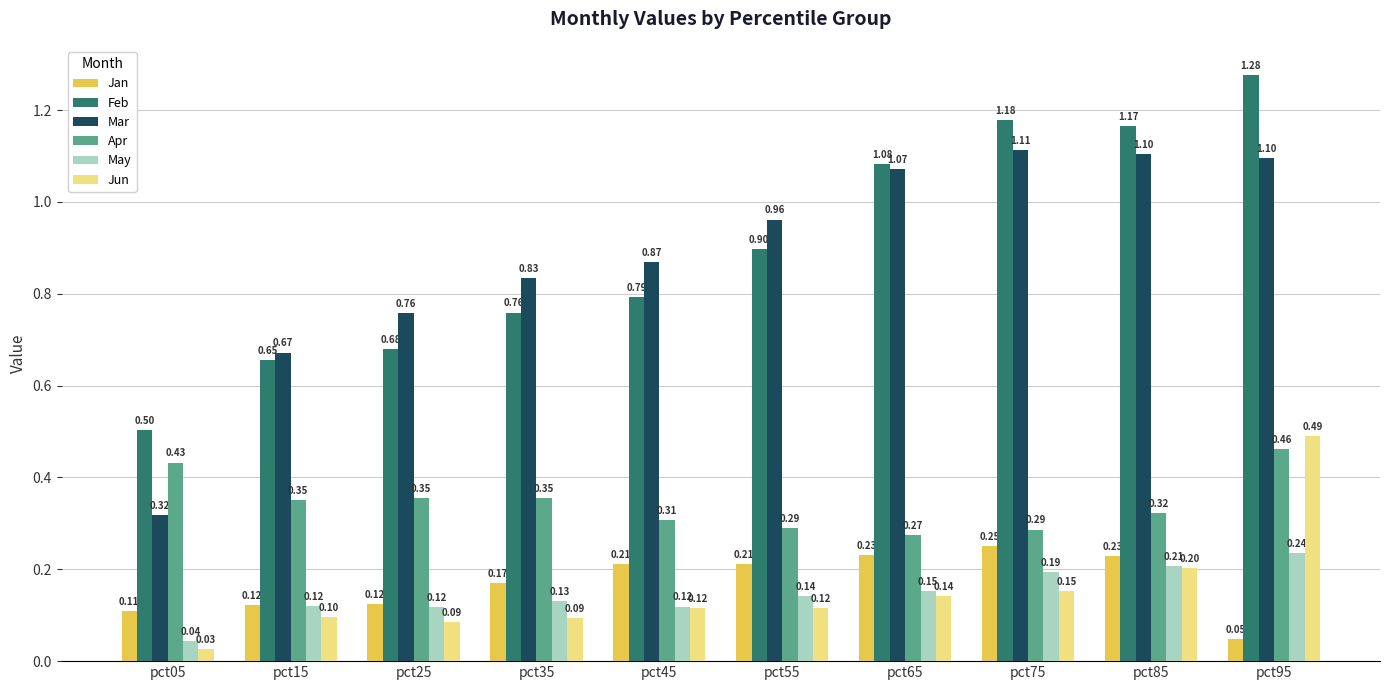

Rank the series by their maximum value, from lowest to highest.

May, Jan, Apr, Jun, Mar, Feb